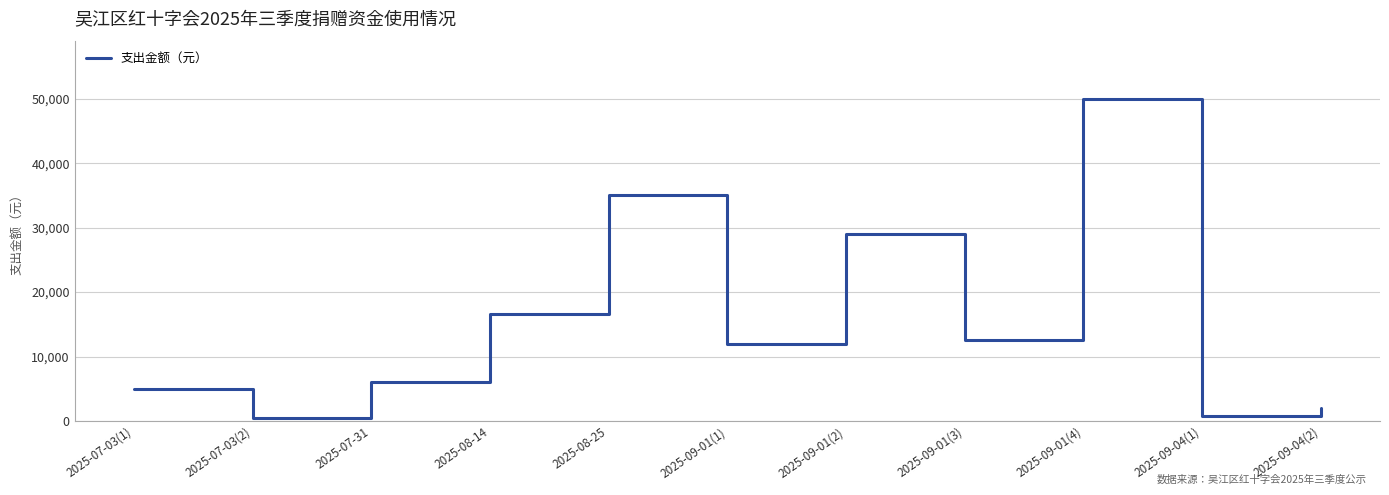

Is this an area chart (filled region under the line)?

No